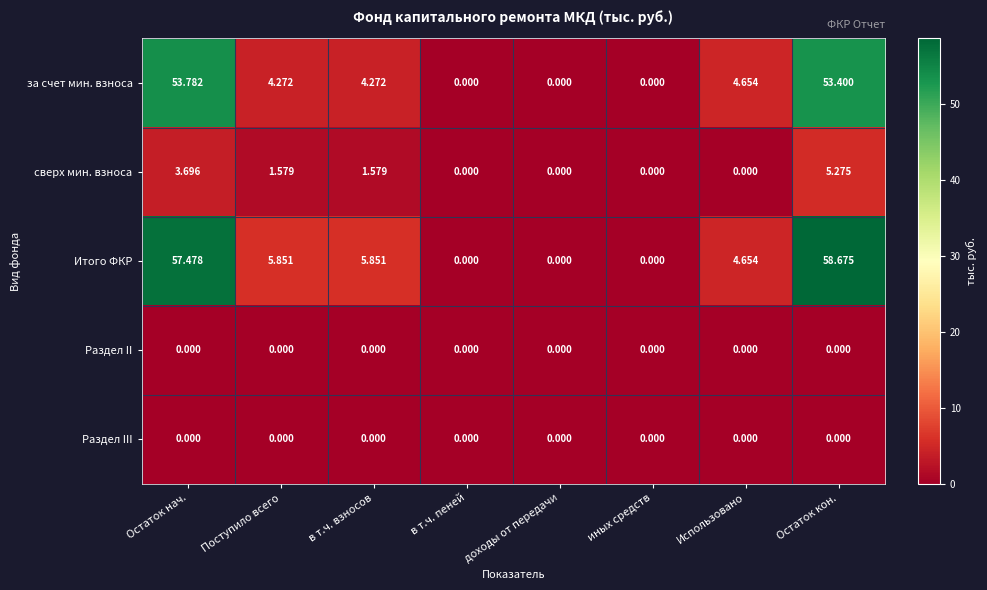

Which series changed the most between в т.ч. пеней and Остаток кон.?

Итого ФКР